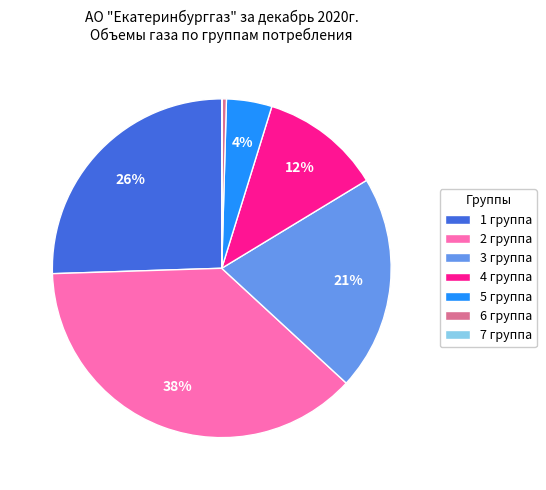

Between 4 группа and 6 группа, which is larger?

4 группа